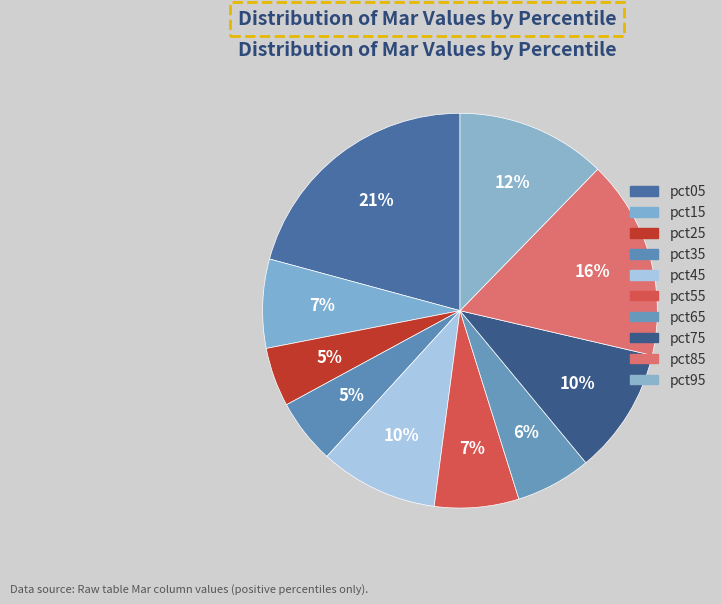

How much of the chart is everything except pct75?

89.6%